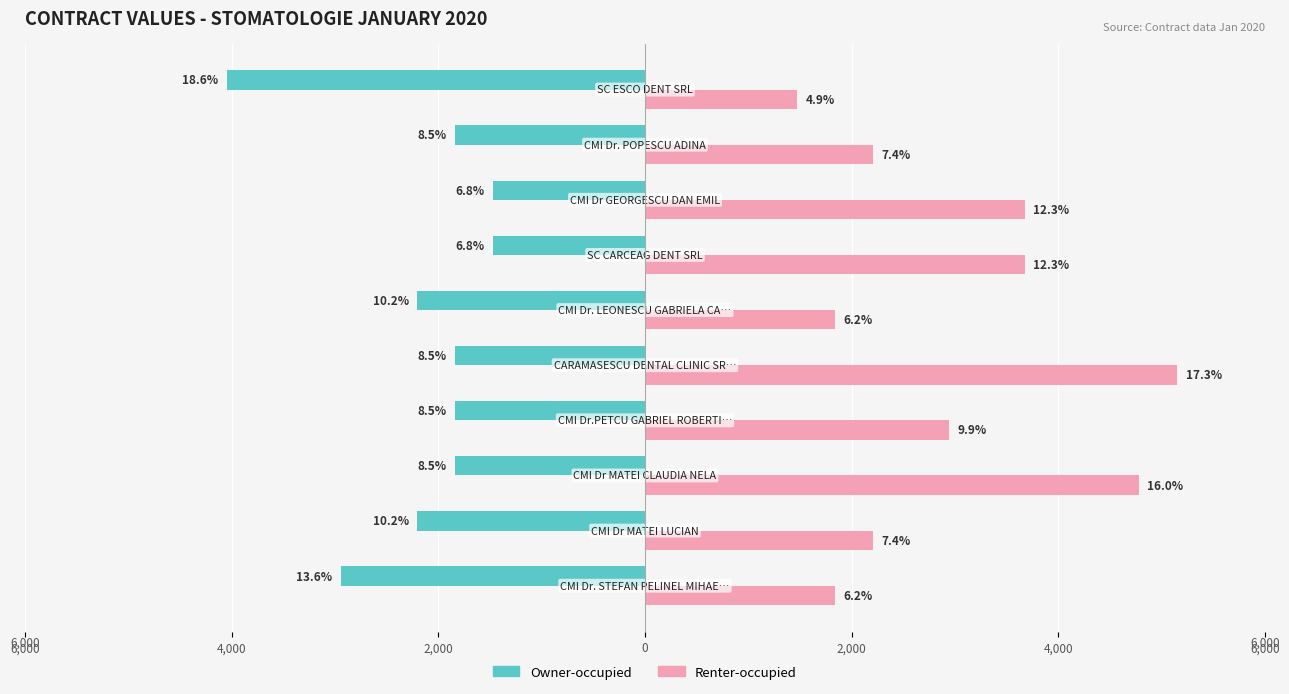

Reading left to right, list all the values displayed in this chart.

Owner-occupied: -2942.4	-2206.8	-1839.0	-1839.0	-1839.0	-2206.8	-1471.2	-1471.2	-1839.0	-4045.8
Renter-occupied: 1839.0	2206.8	4781.4	2942.4	5149.2	1839.0	3678.0	3678.0	2206.8	1471.2